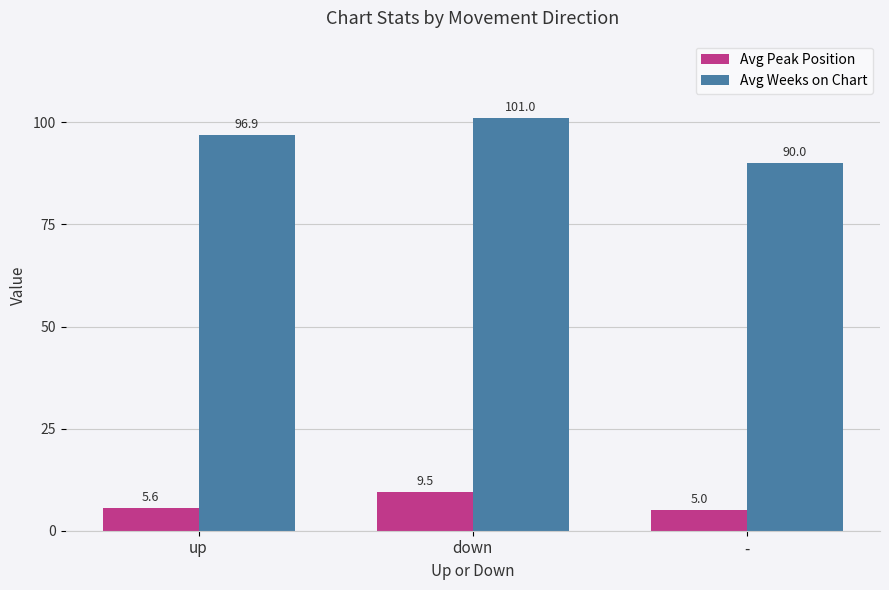

List the series in order of their overall mean, highest first.

Avg Weeks on Chart, Avg Peak Position